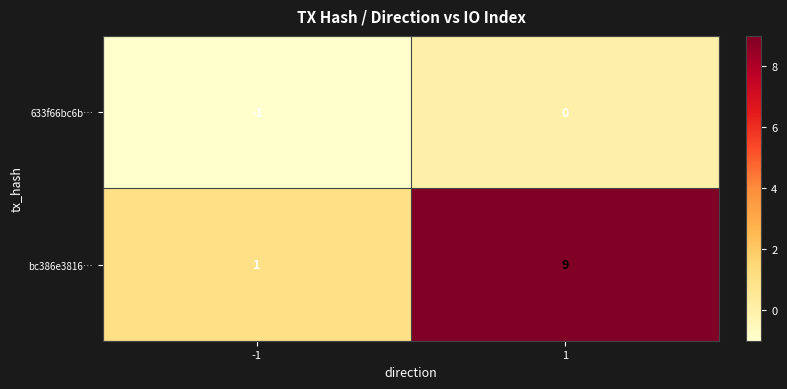

What is the maximum value shown in the chart?

9